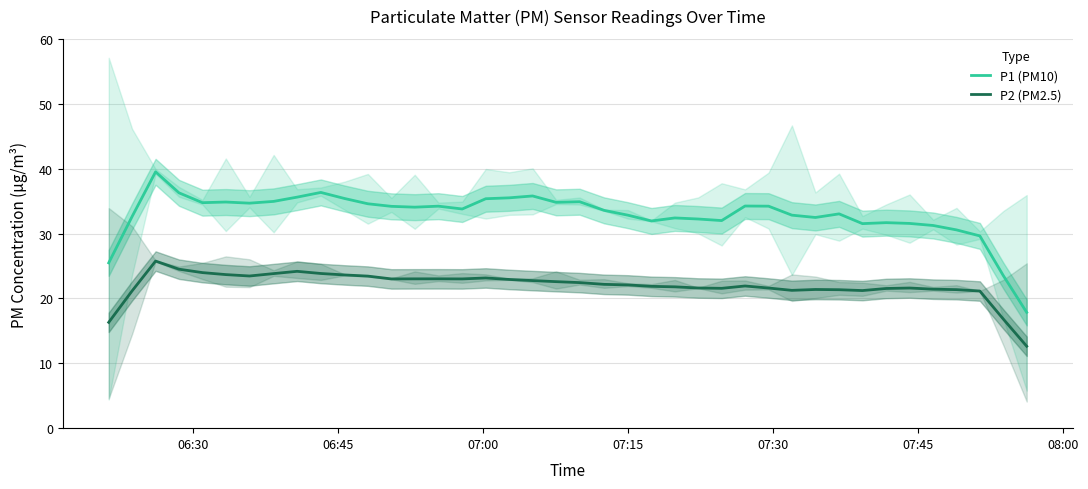

What is the lowest value of the P2 (PM2.5) series?

12.6